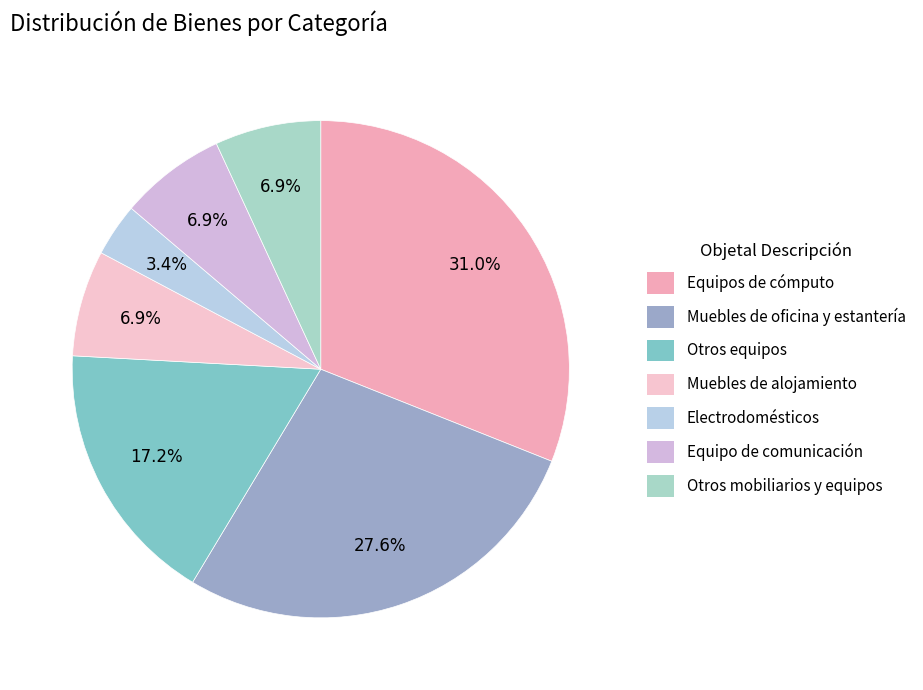

To the nearest percent, what is the difference between the largest and smallest slice percentages?

28%